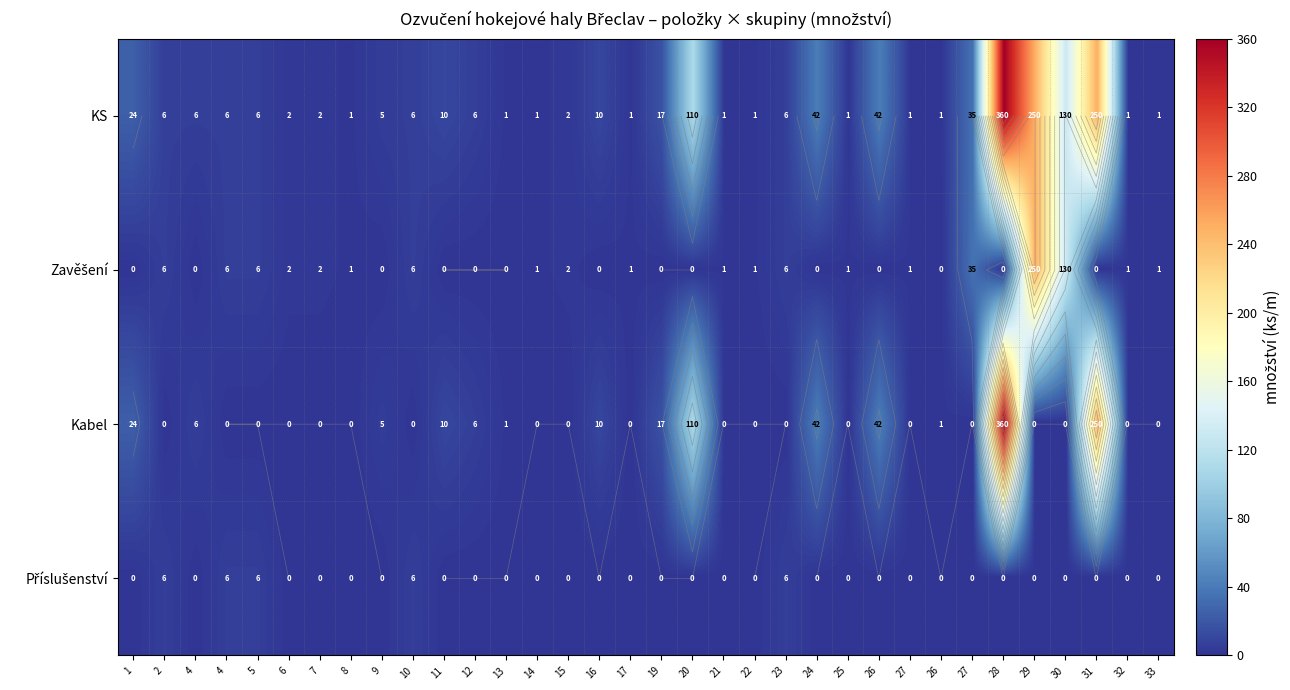

Between 2 and 8, which is larger?

2